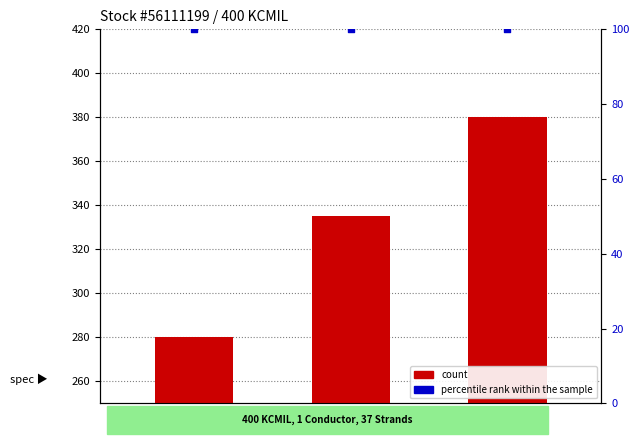

Which series has the largest Y range (max minus min)?

count